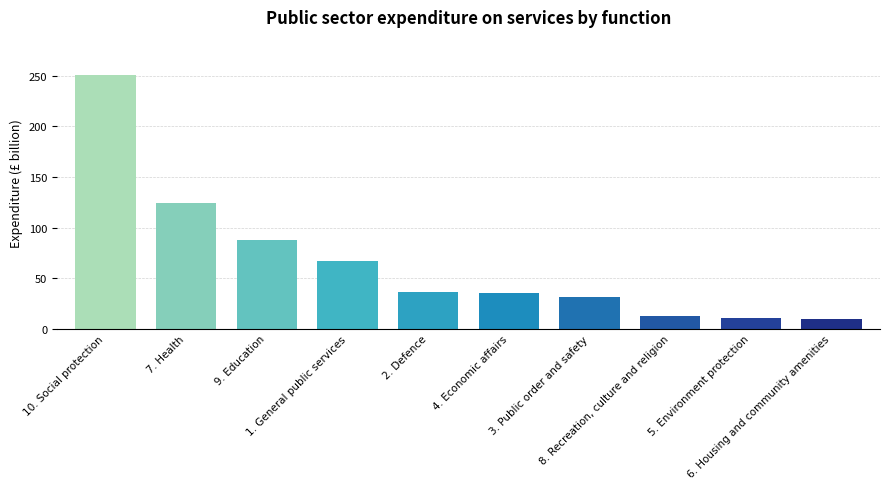

What is the change in value from 7. Health to 3. Public order and safety?

-93.2